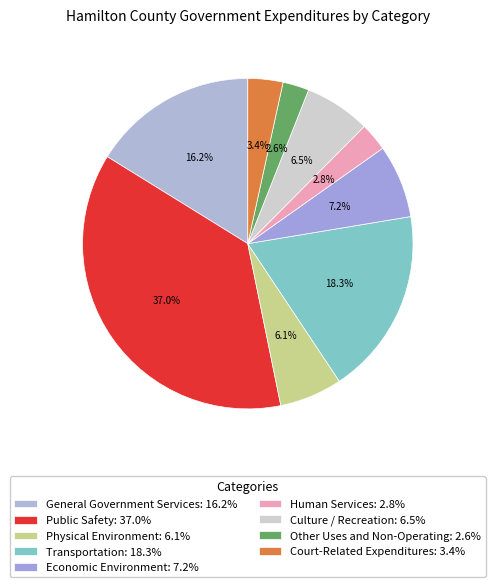

Rank the categories by value from highest to lowest.

Public Safety, Transportation, General Government Services, Economic Environment, Culture / Recreation, Physical Environment, Court-Related Expenditures, Human Services, Other Uses and Non-Operating